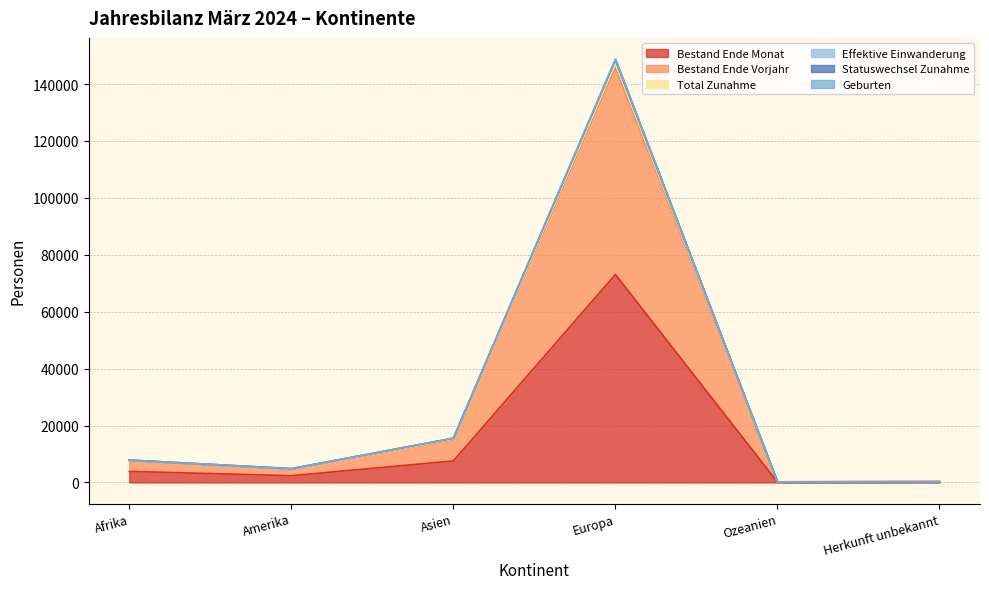

Which series has the widest spread of values?

Geburten